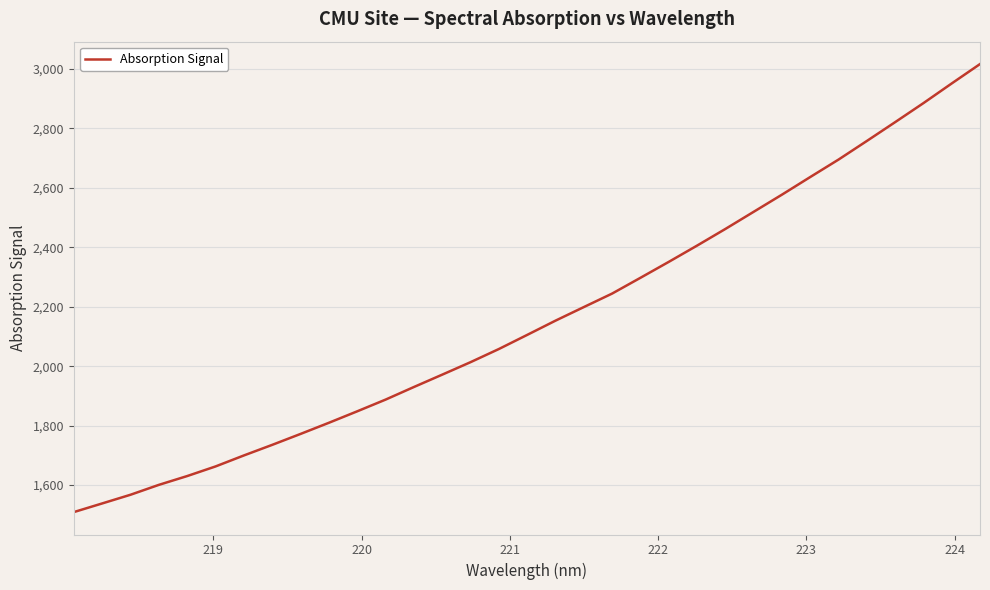

What is the maximum value shown in the chart?

3016.8